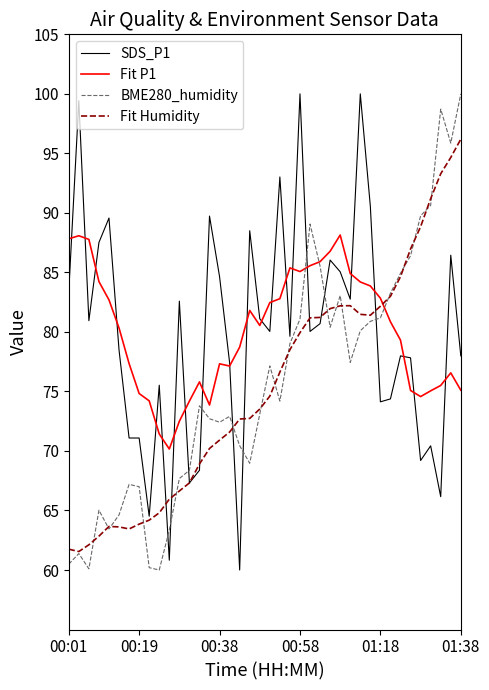

True or false: Fit P1 and Fit Humidity intersect in this chart.

True